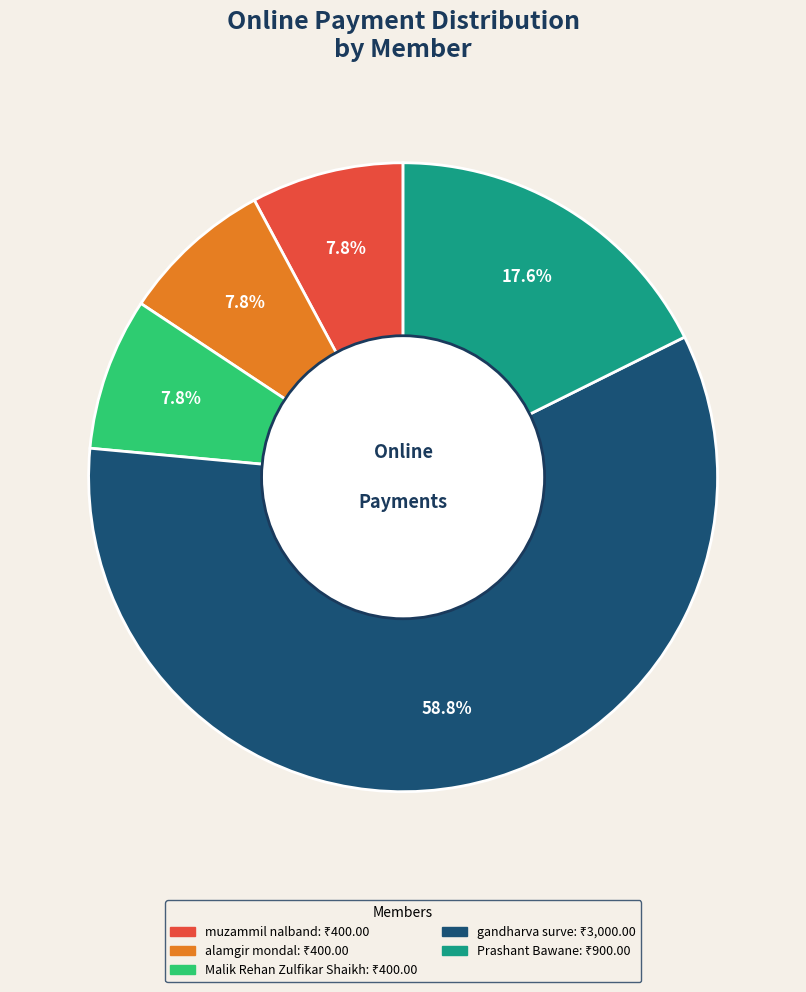

Does any single category account for the majority?

Yes